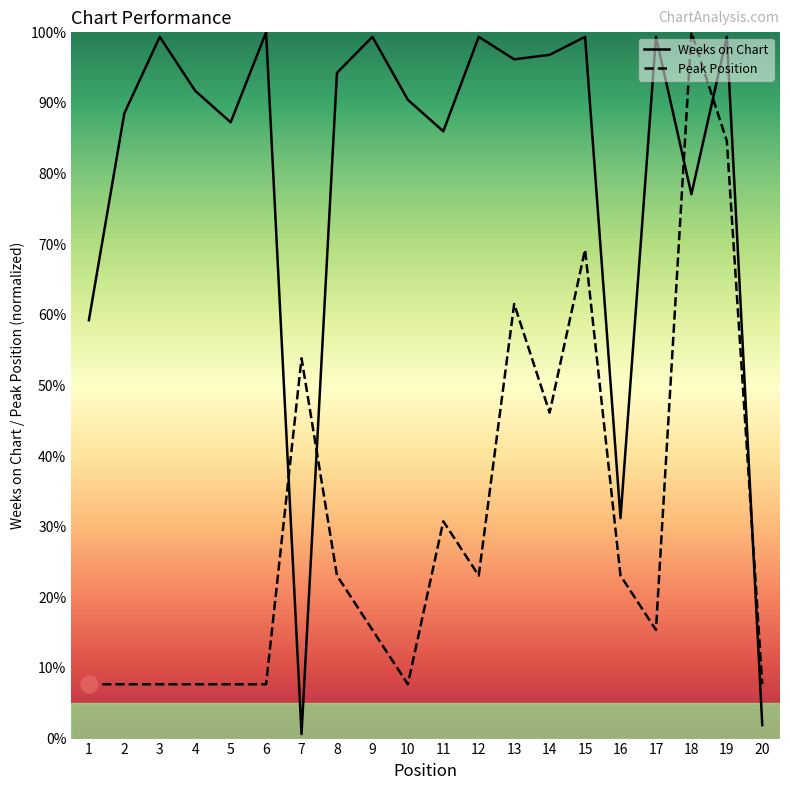

At which label does Peak Position reach its peak?

18